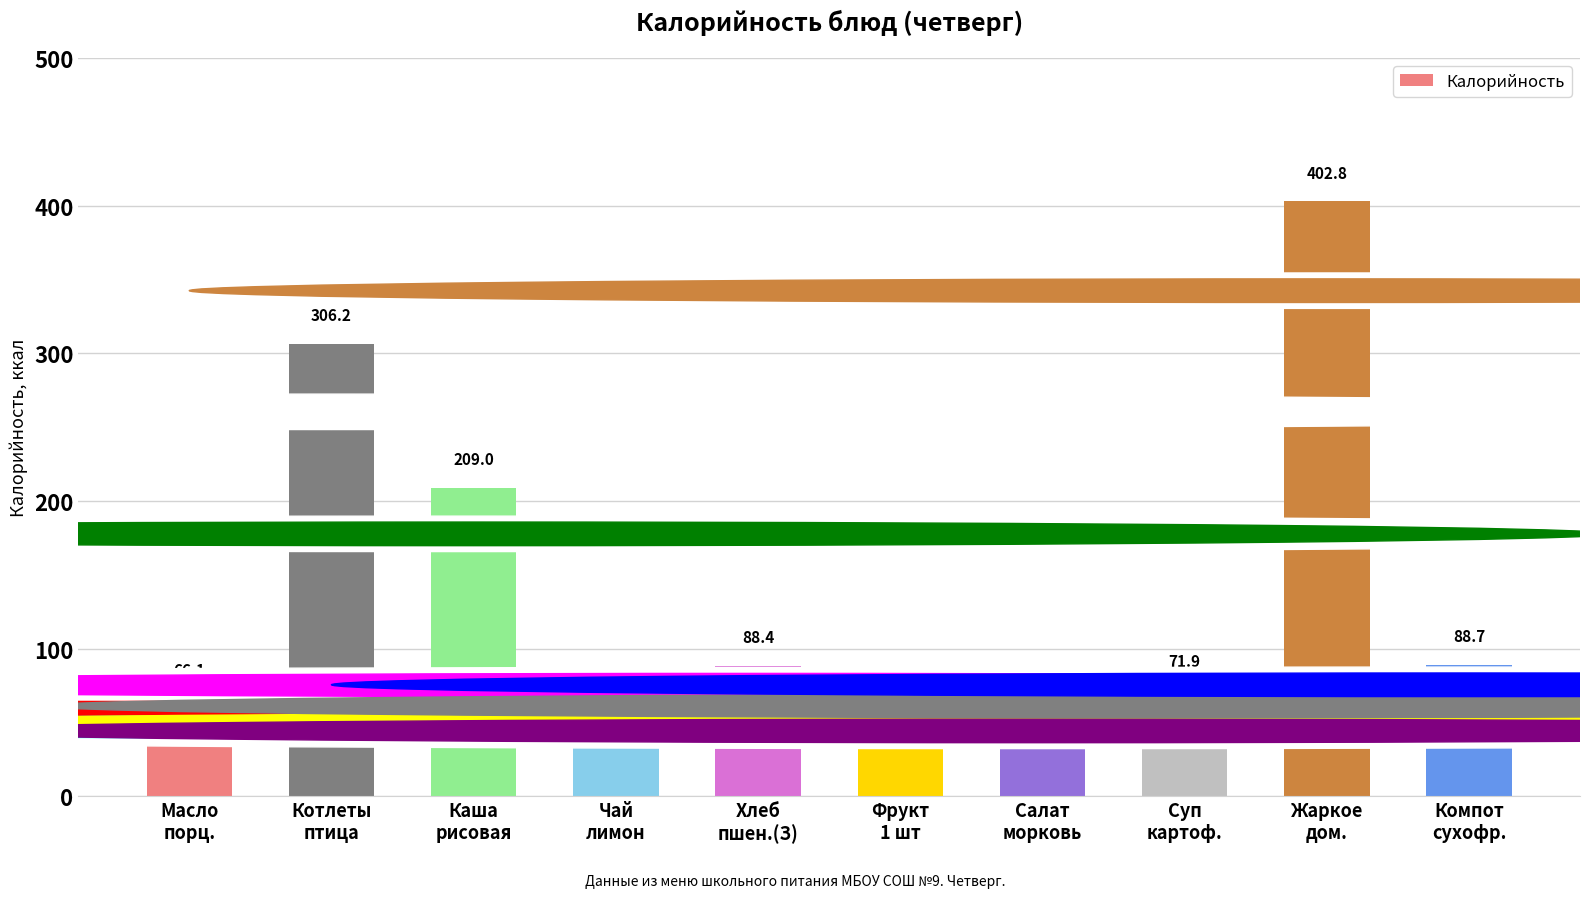

What is the greatest value displayed?

402.8